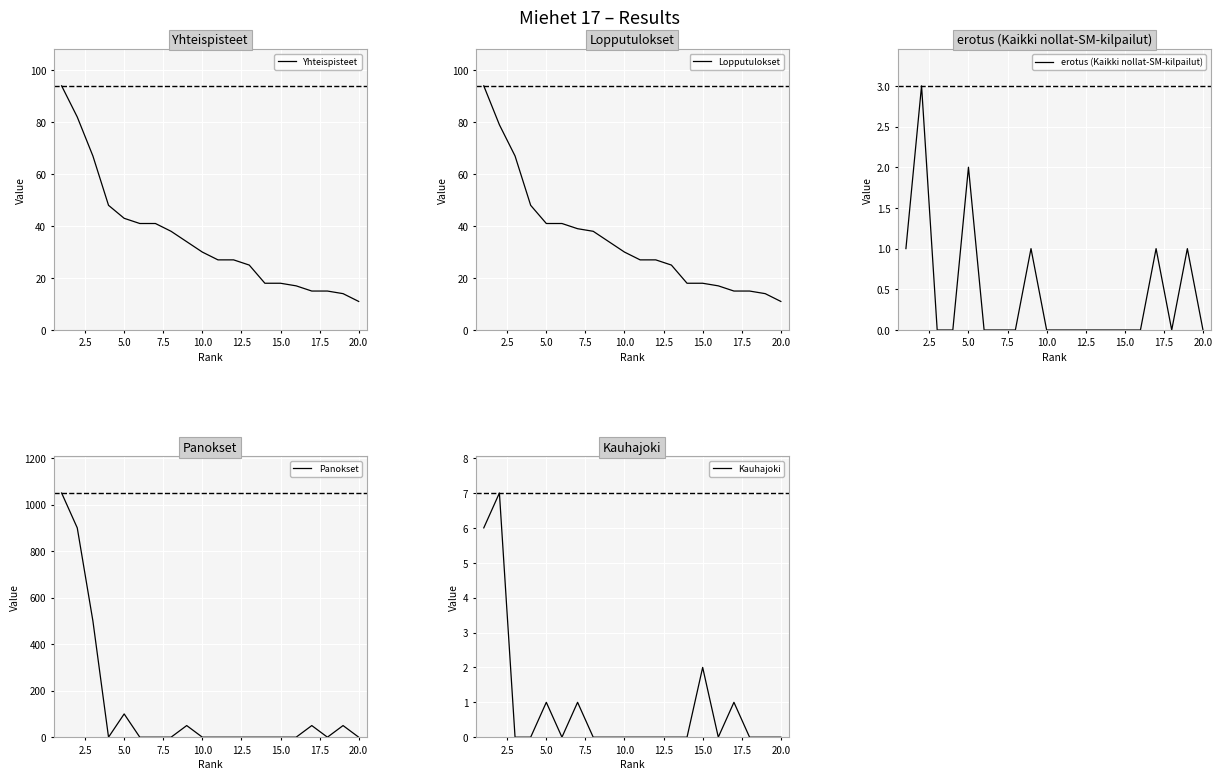

Where is Kauhajoki nearest to the value 3?

15.0